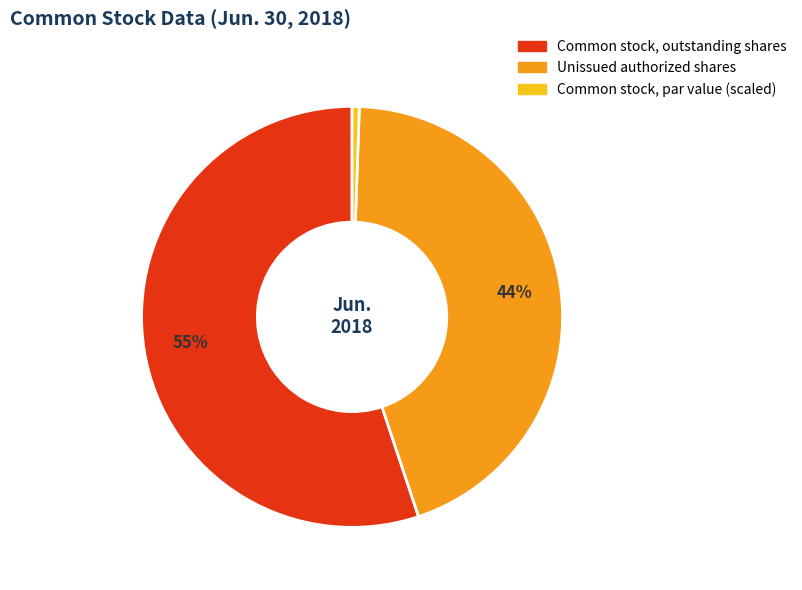

Which category has the smallest portion of the pie?

Common stock, par value (scaled)